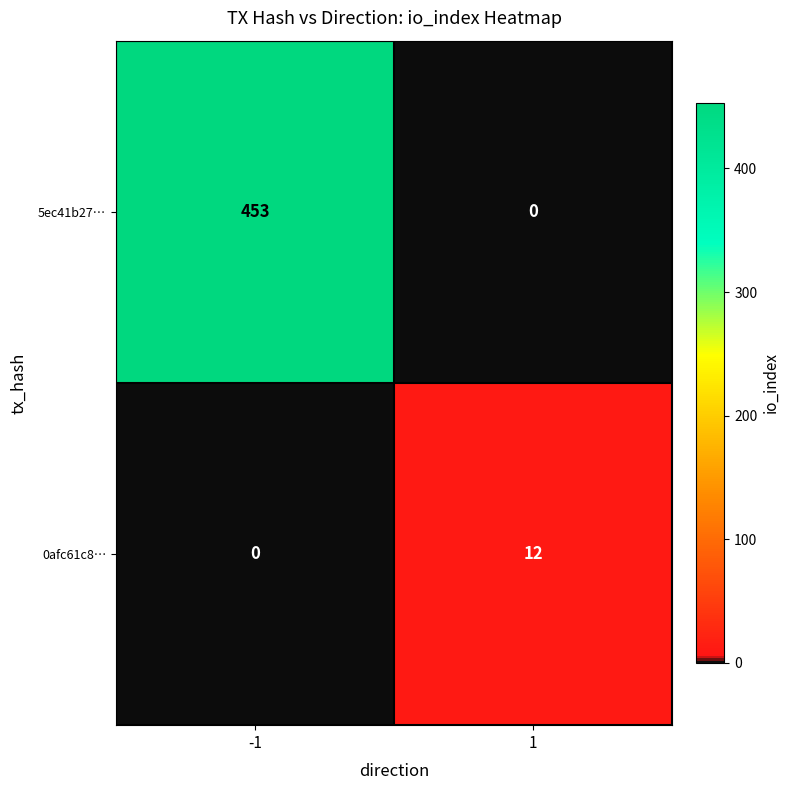

Between -1 and 1, which series saw the biggest shift?

5ec41b27…